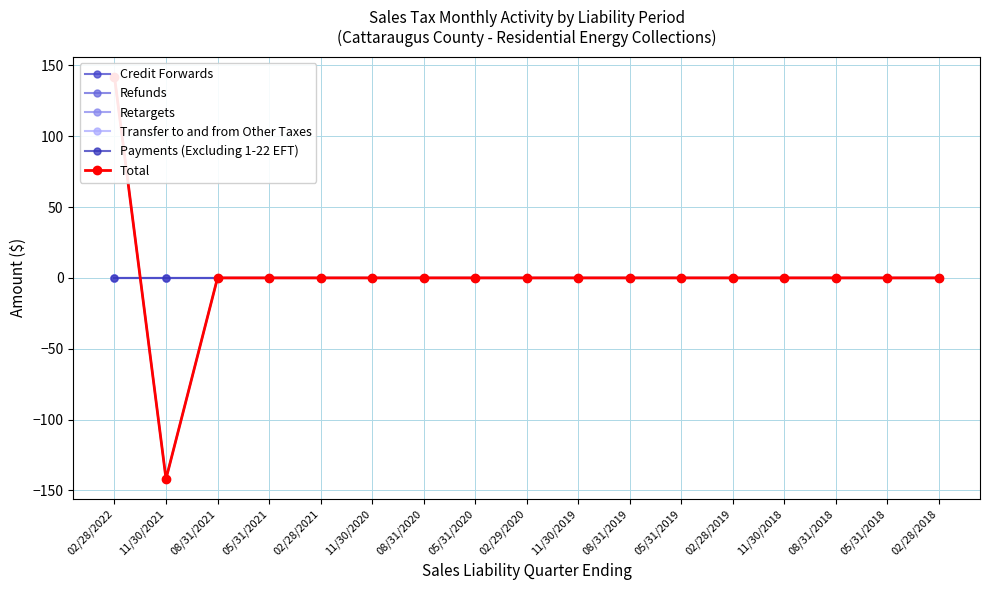

How many series are shown in this chart?

6